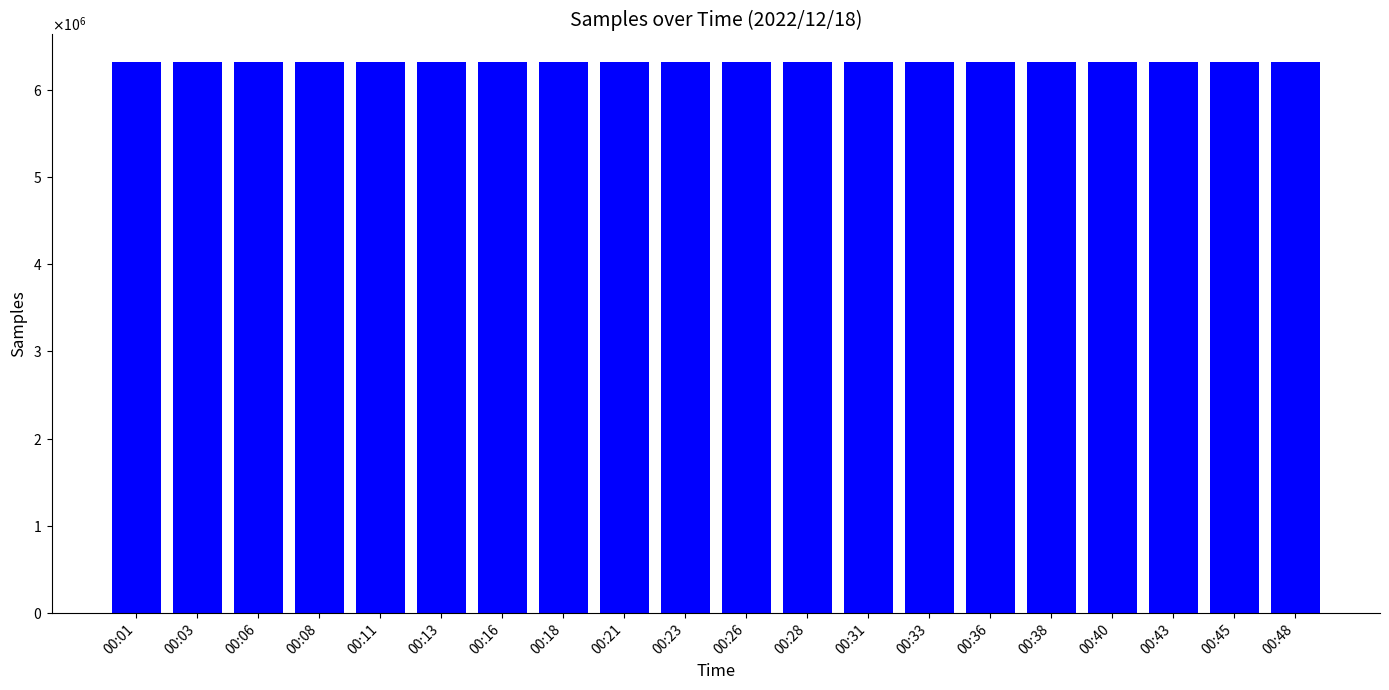

Are the bars horizontal?

No